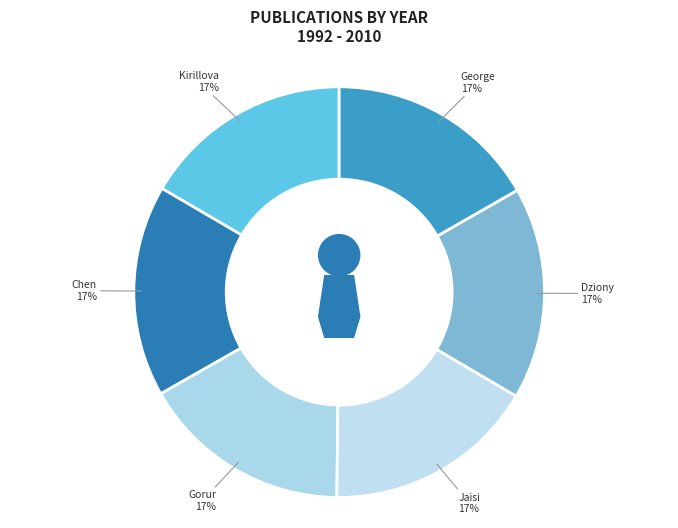

What percentage is the Dziony, W. (2010) slice, to the nearest percent?

17%